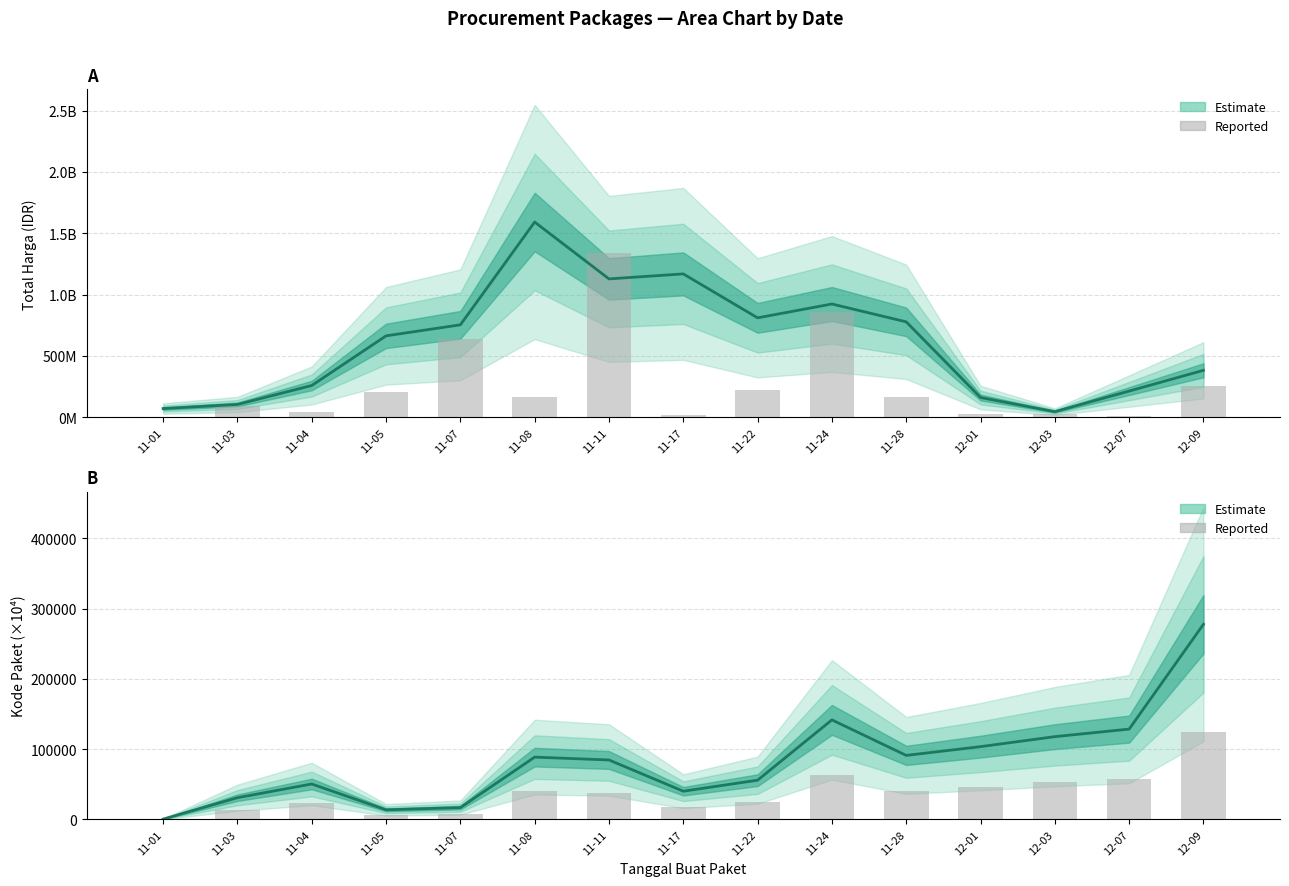

List the series in order of their peak value, highest first.

Kode Paket, Total Harga